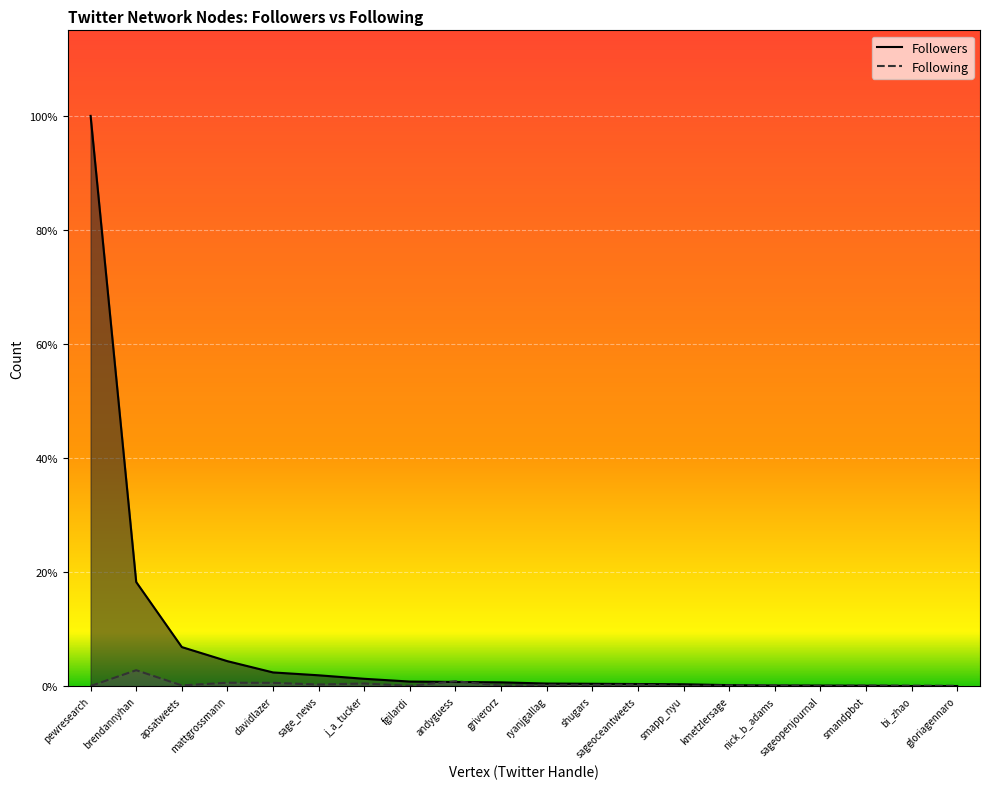

What position from the left is mattgrossmann?

4